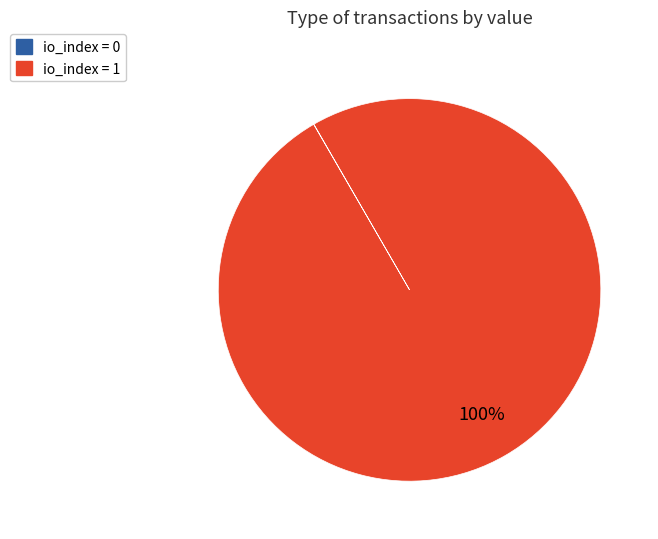

To the nearest percent, what is the average slice percentage?

50%